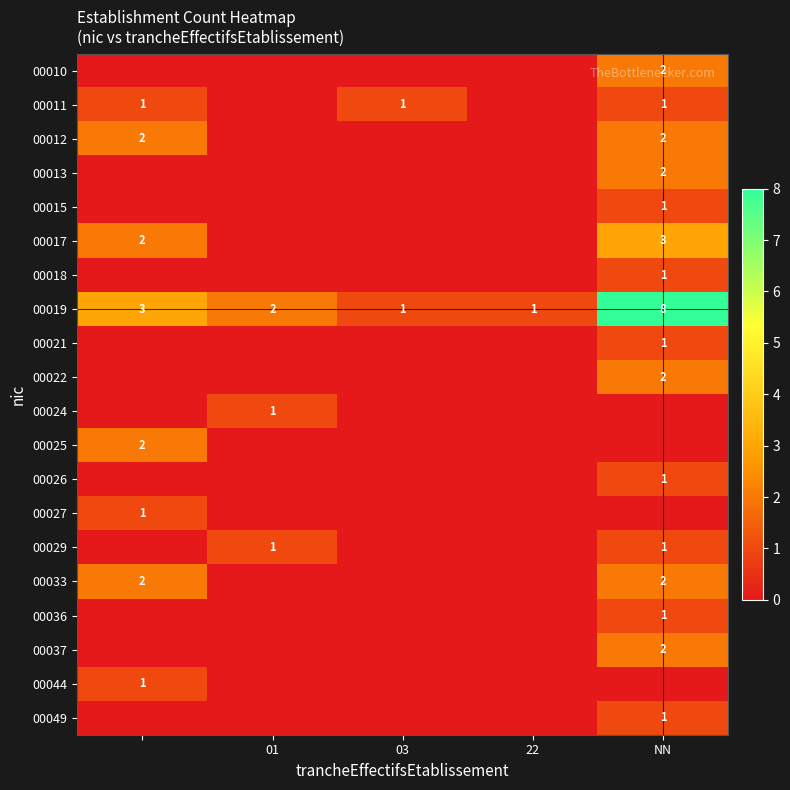

The 00049 series shows 1 at NN. True or false?

True